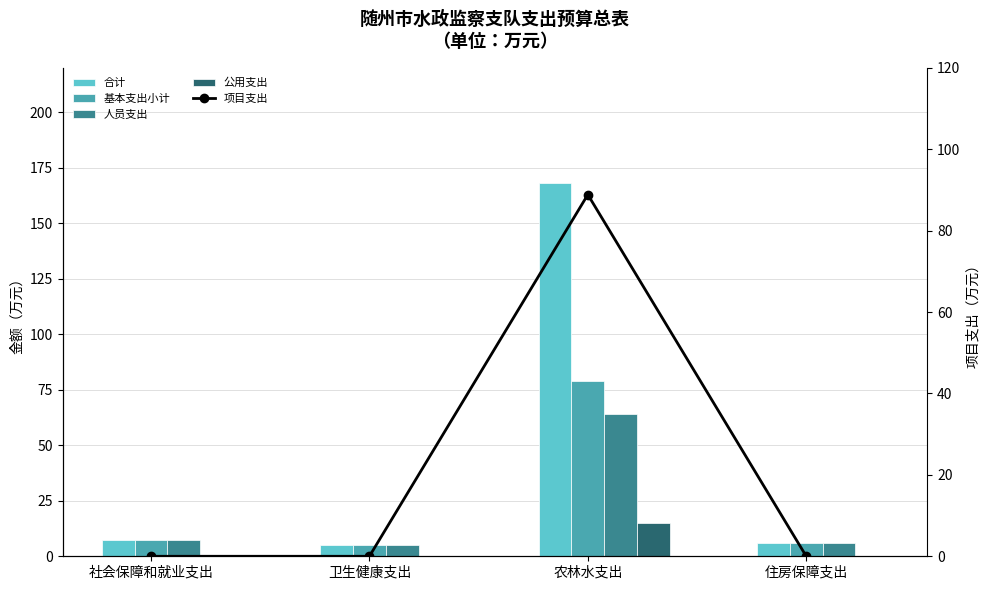

At 农林水支出, list the series in order from largest to smallest.

合计, 项目支出, 基本支出小计, 人员支出, 公用支出